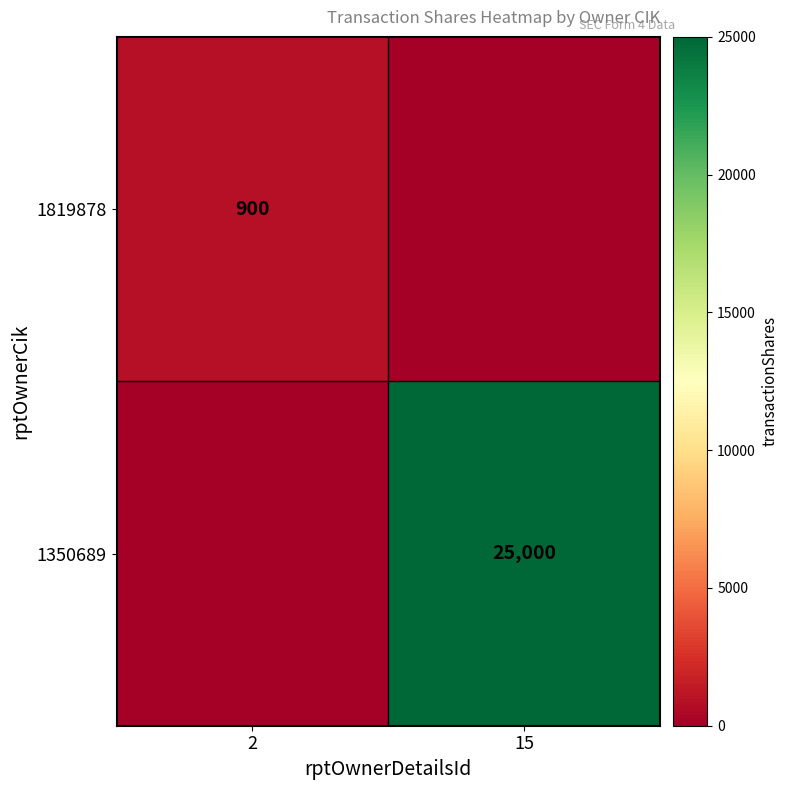

At which category does the chart reach its minimum across all series?

15